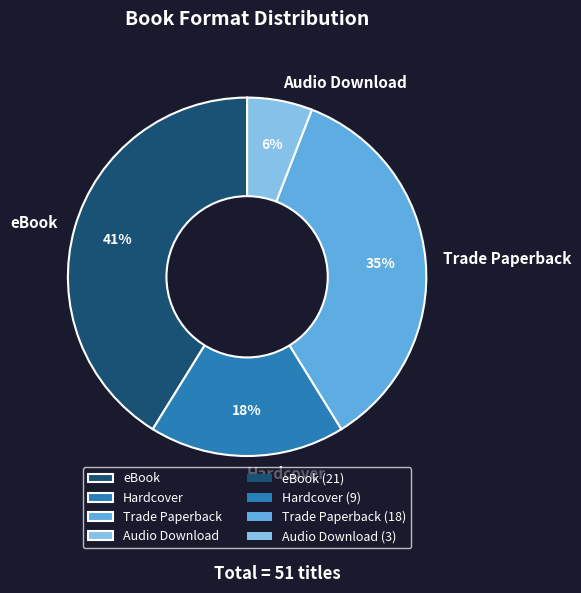

The Audio Download slice represents 6% of the pie. True or false?

True